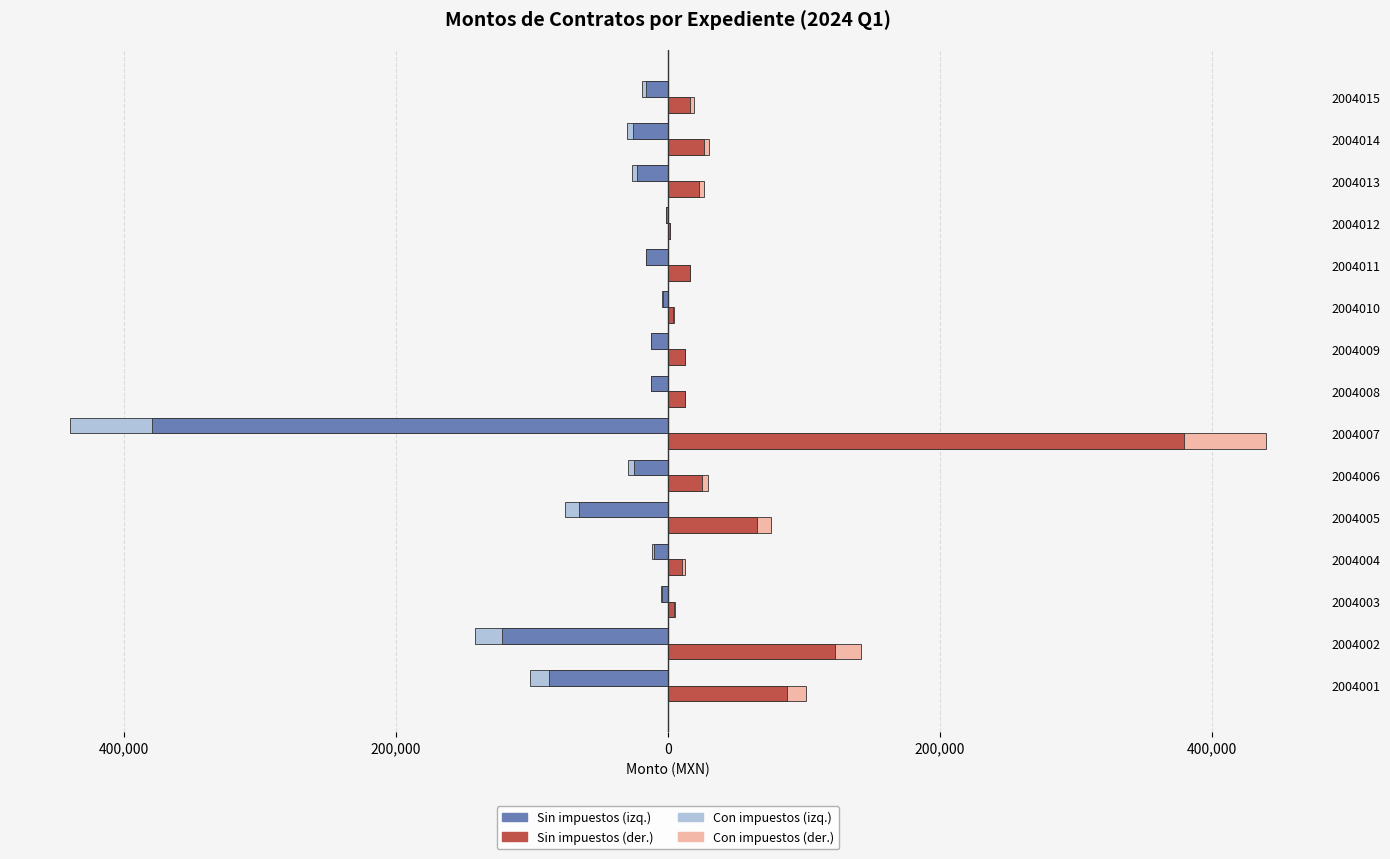

What is the spread (max minus min) of values at 2004009?

24480.0